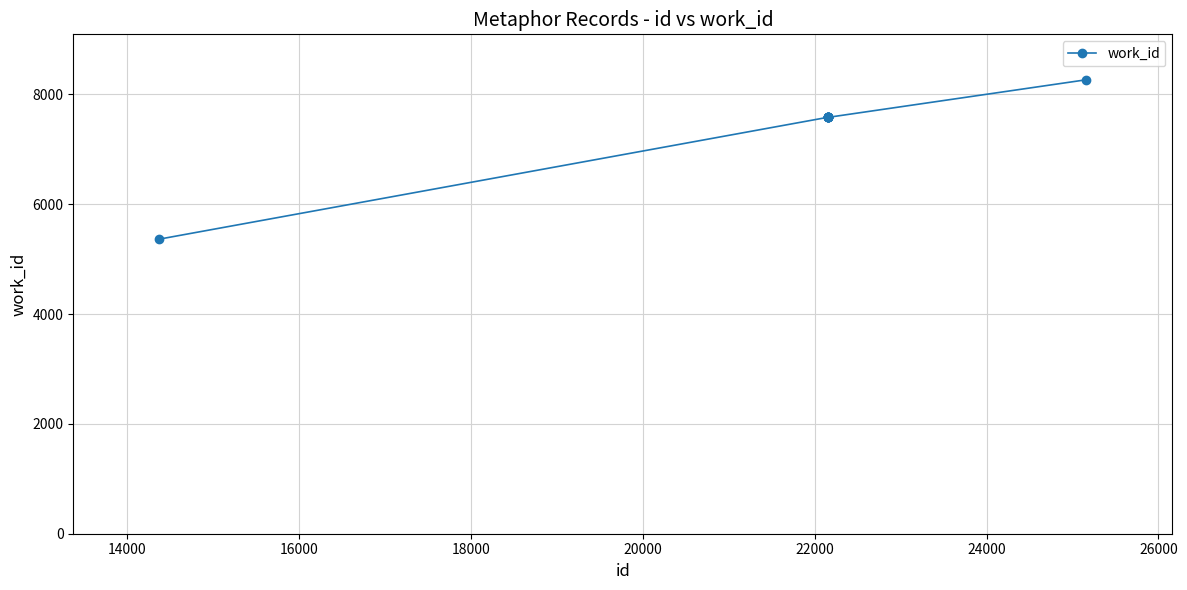

What is the value of the 7th point from the left?

7583